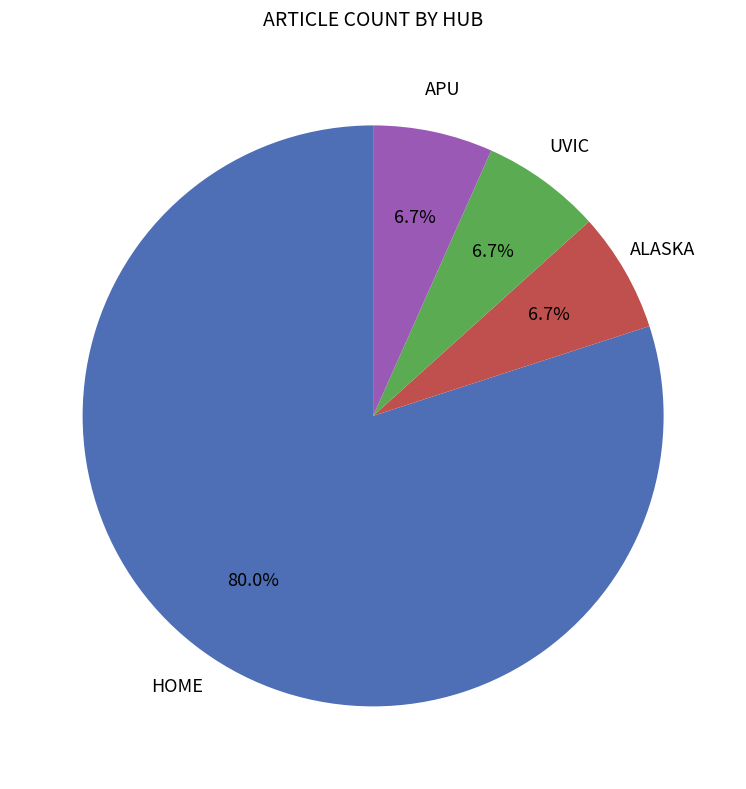

Is there a majority slice in this chart?

Yes